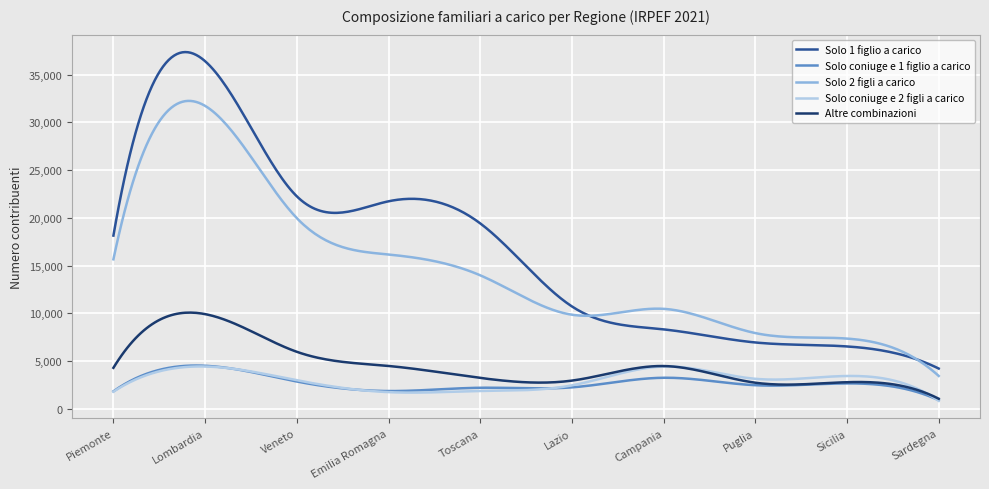

Which series has the widest spread of values?

Solo 1 figlio a carico